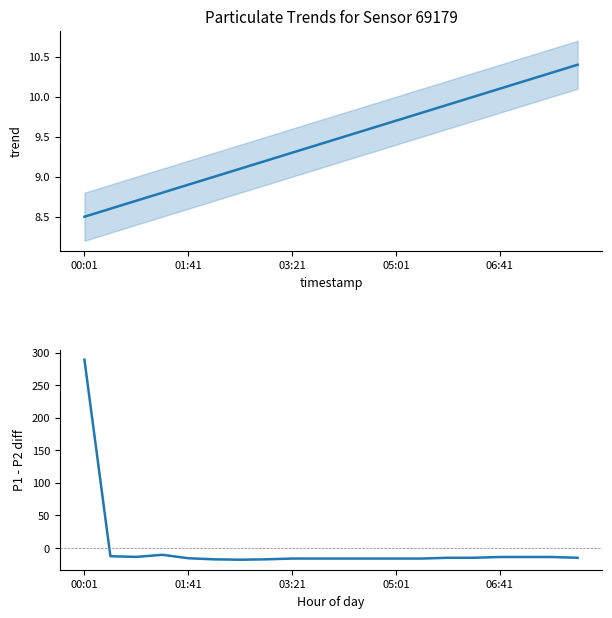

At which label is P1-P2 seasonal closest to 135?

05:01